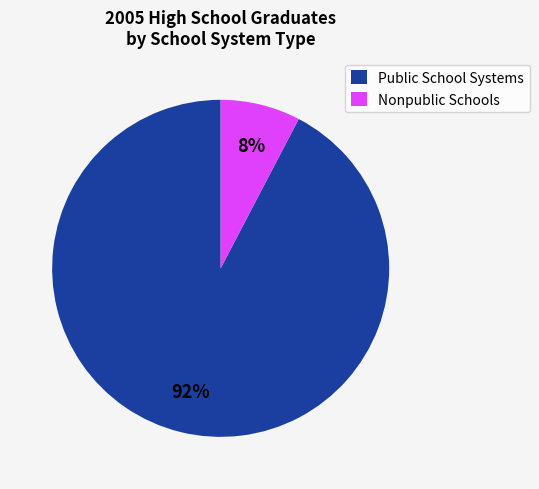

Do Nonpublic Schools and Public School Systems together represent more than half of the pie?

Yes